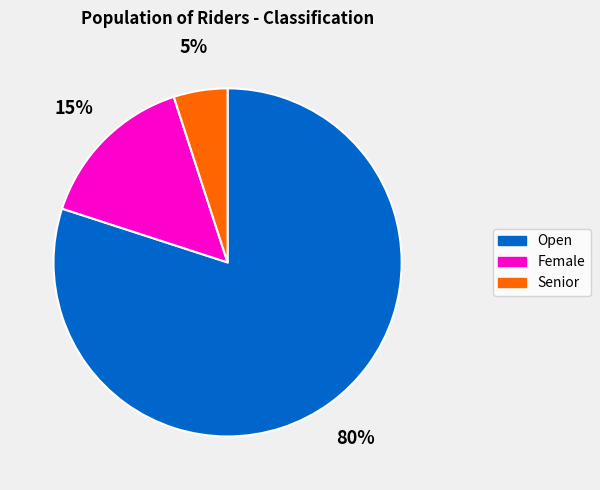

Combined, do Senior and Female account for over 50%?

No